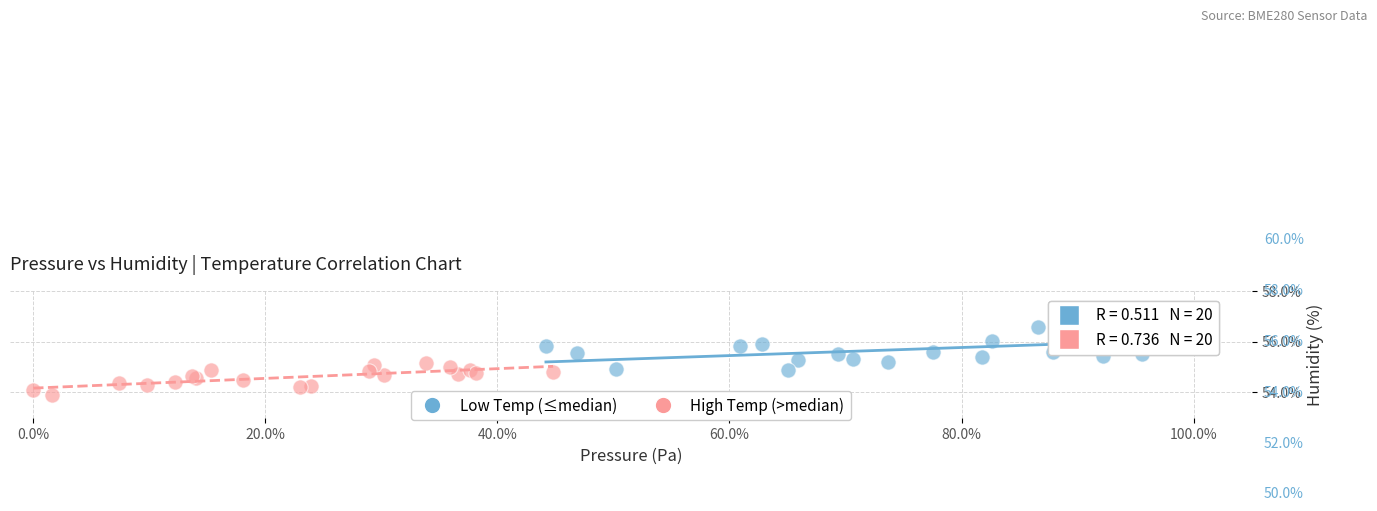

Which series has the largest Y range (max minus min)?

Low Temp (≤median)